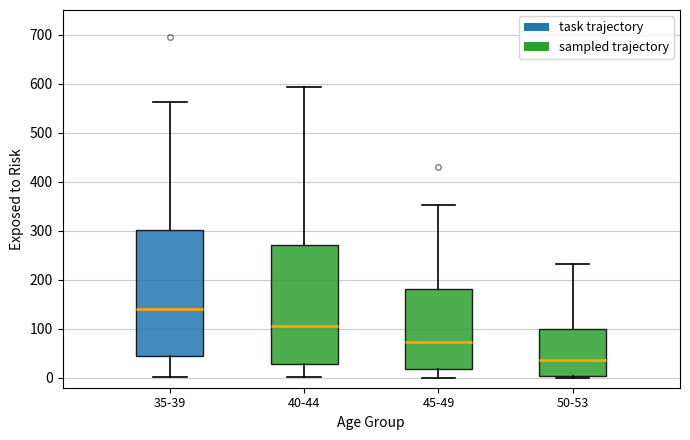

Reading left to right, read every box against the y-axis: the position of its median line, the range the box covers, and the ends of its whiskers. The values are not printed on the chart, so give them approximately, as read against the axis.

35-39: median 140, box 50 to 300, whiskers 0 to 560
40-44: median 110, box 30 to 270, whiskers 0 to 590
45-49: median 70, box 20 to 180, whiskers 0 to 350
50-53: median 40, box 0 to 100, whiskers 0 (just below the box's lower edge) to 230